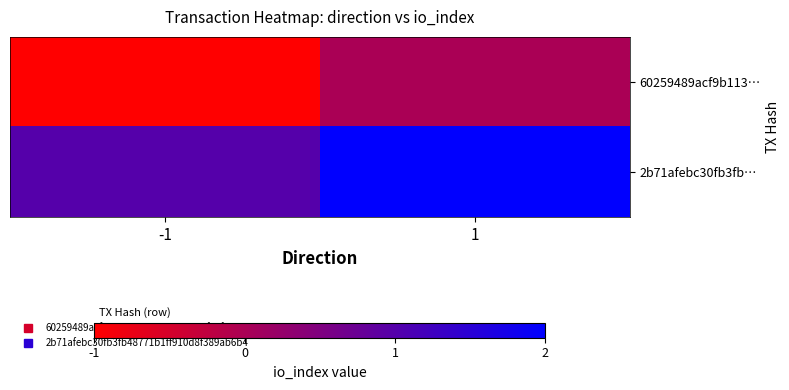

What is the spread (max minus min) of values at 1?

2